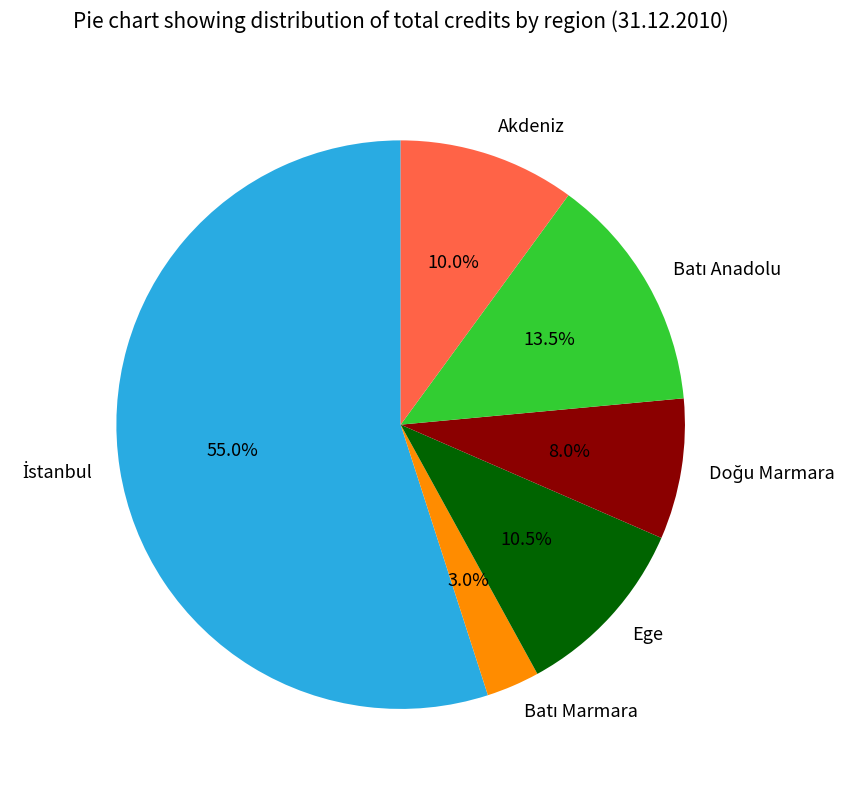

Does Ege represent more than half of the total?

No